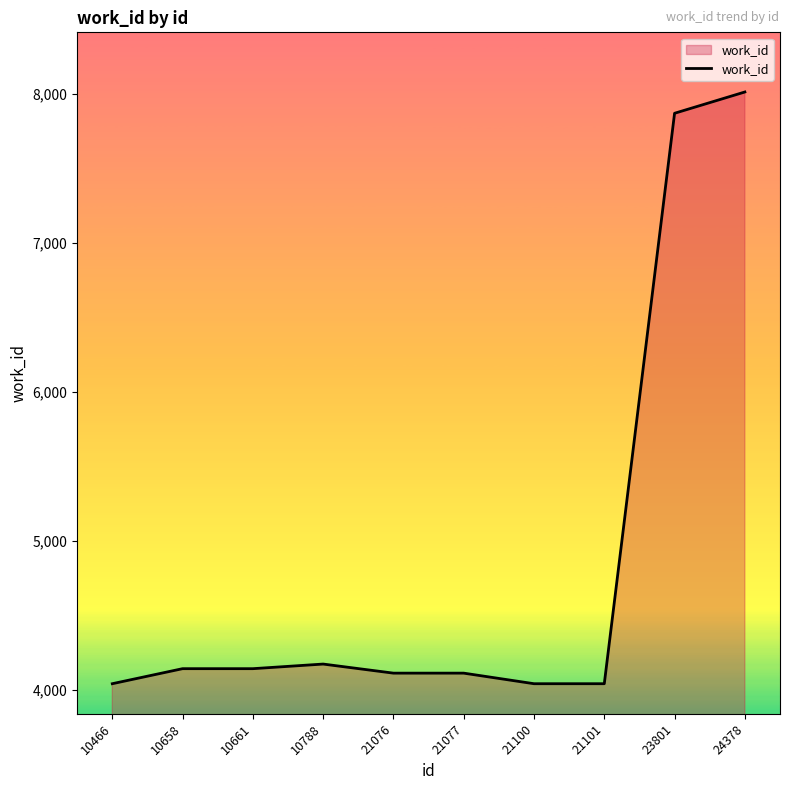

What is the change in value from 10466 to 10661?

+101